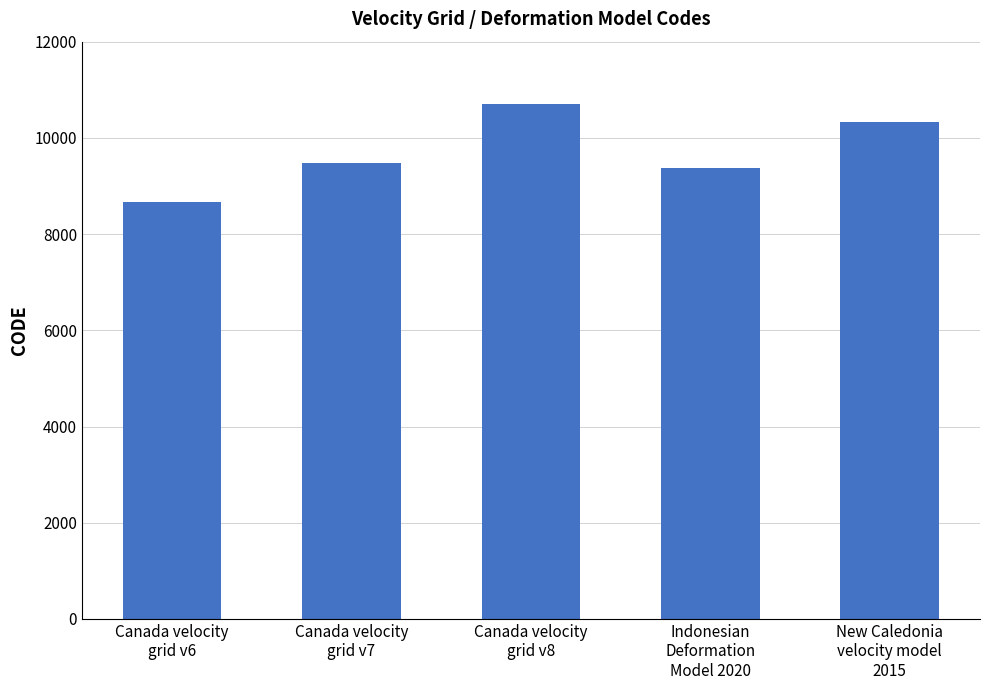

Reading left to right, what are all the values shown in this chart?

8676	9483	10707	9375	10323